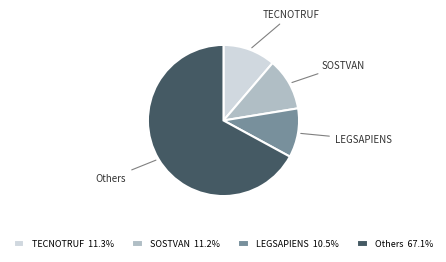

Is there any slice that represents more than half of the pie?

Yes